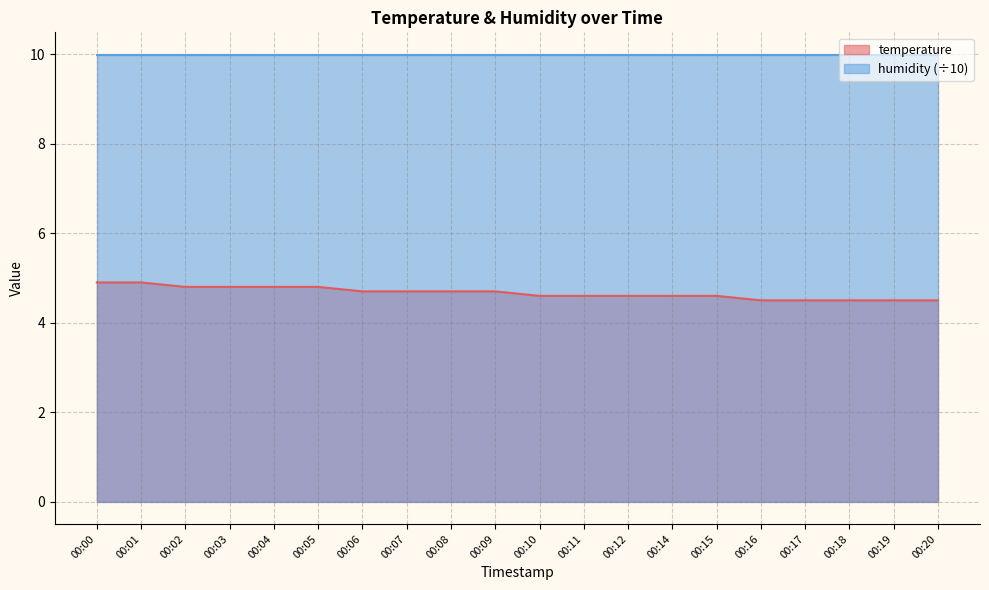

True or false: there are more than 0 points higher than both neighbors.

False